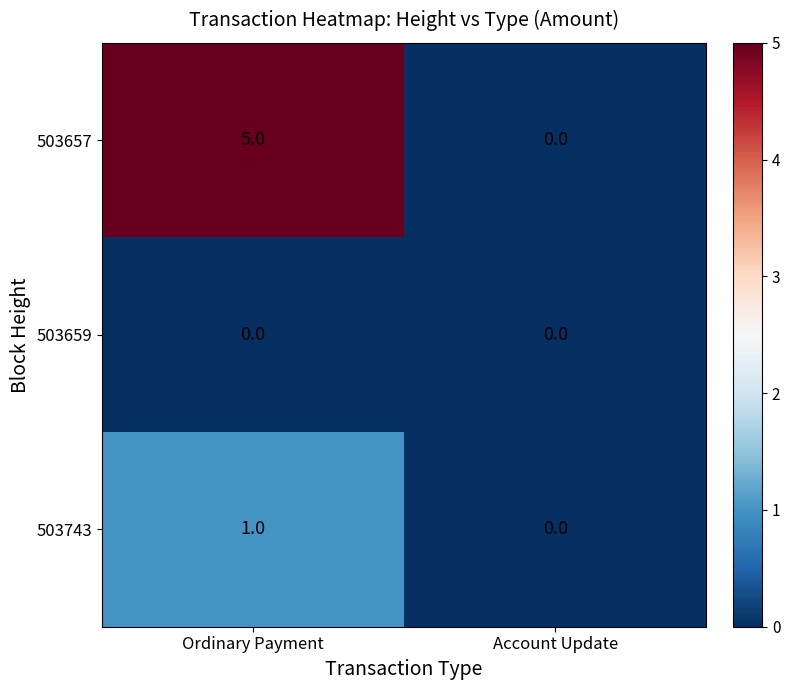

True or false: 503657 has a value of 0 at Account Update.

True